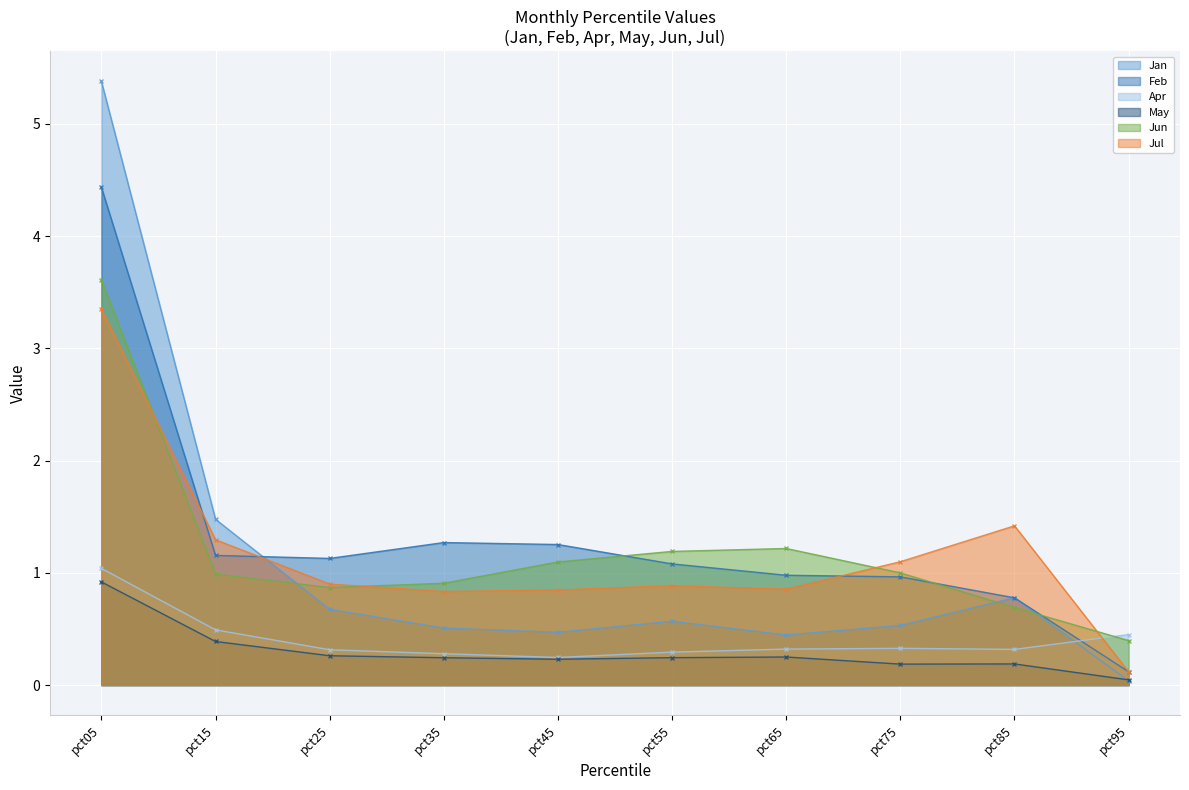

Reading right to left, what are all the values shown in this chart?

Jan: 0.0	0.8	0.5	0.4	0.6	0.5	0.5	0.7	1.5	5.4
Feb: 0.1	0.8	1.0	1.0	1.1	1.3	1.3	1.1	1.2	4.4
Apr: 0.5	0.3	0.3	0.3	0.3	0.2	0.3	0.3	0.5	1.0
May: 0.0	0.2	0.2	0.3	0.2	0.2	0.2	0.3	0.4	0.9
Jun: 0.4	0.7	1.0	1.2	1.2	1.1	0.9	0.9	1.0	3.6
Jul: 0.1	1.4	1.1	0.9	0.9	0.8	0.8	0.9	1.3	3.3